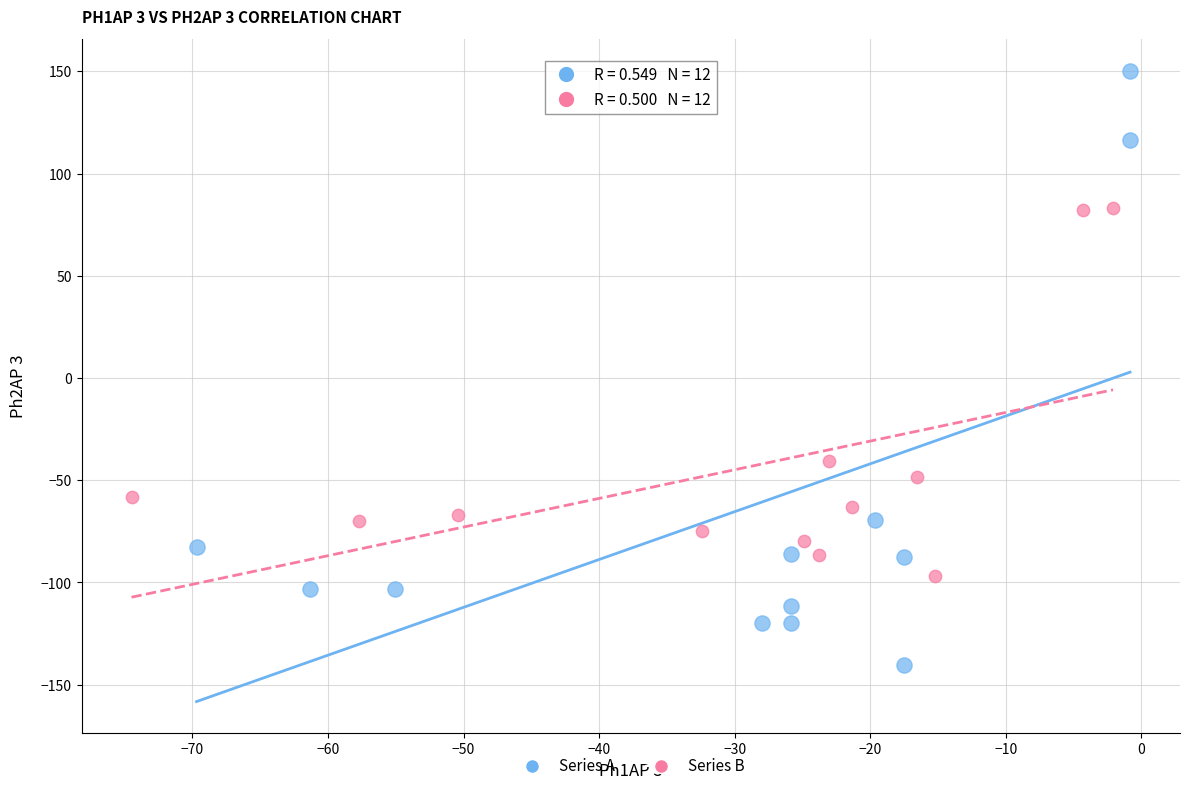

Which series has the widest spread of Y values?

Series A